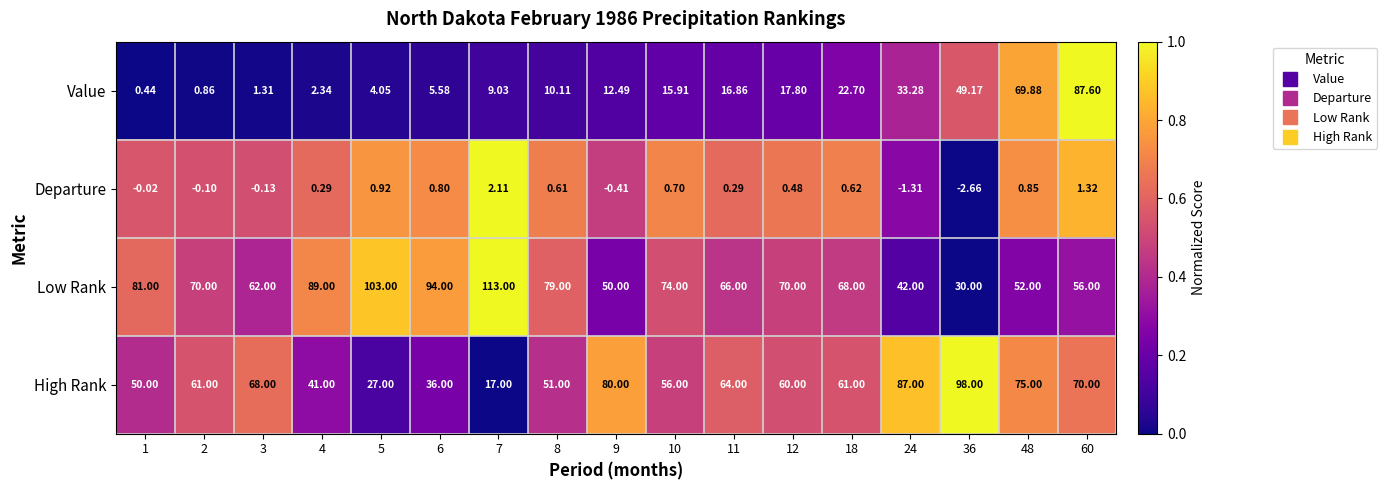

Which series has the largest total across all categories?

Low Rank